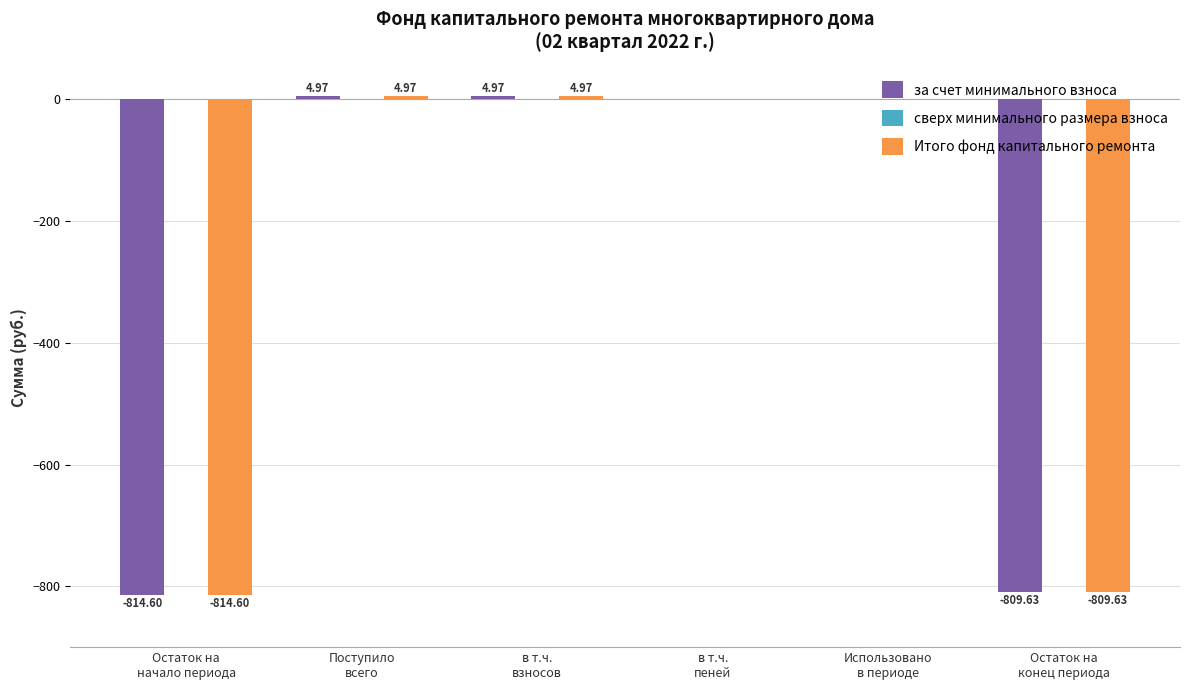

What is the sum of all Итого фонд капитального ремонта values?

-1614.3